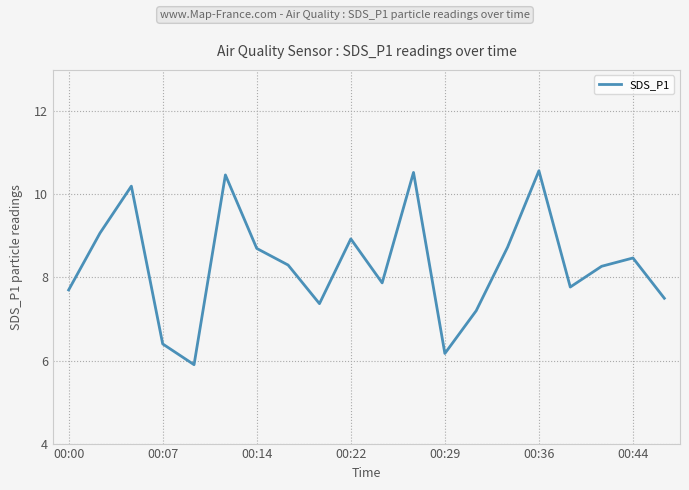

What is the greatest value displayed?

10.6